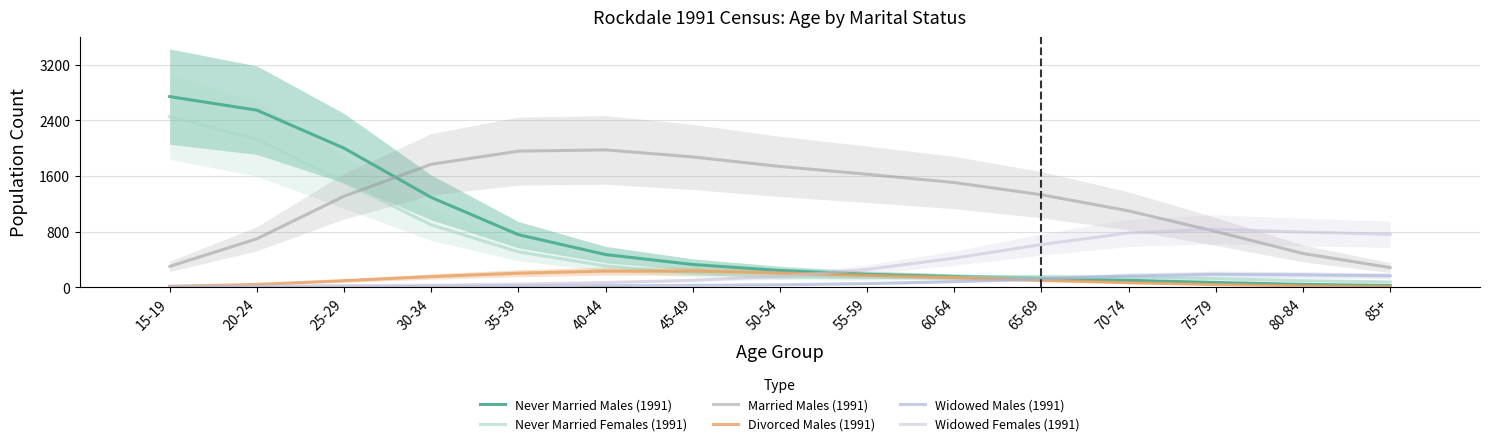

What is the label of the 4th bar from the right?

70-74